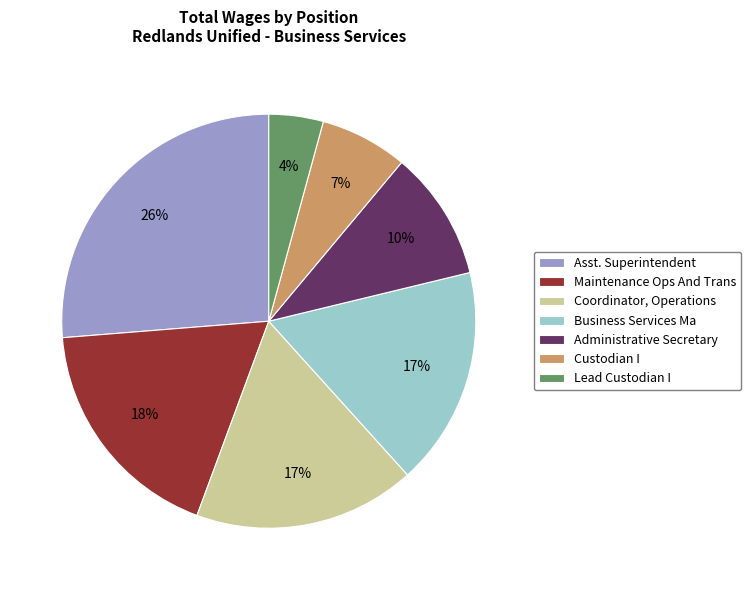

To the nearest percent, what is the difference between the largest and smallest slice percentages?

22%